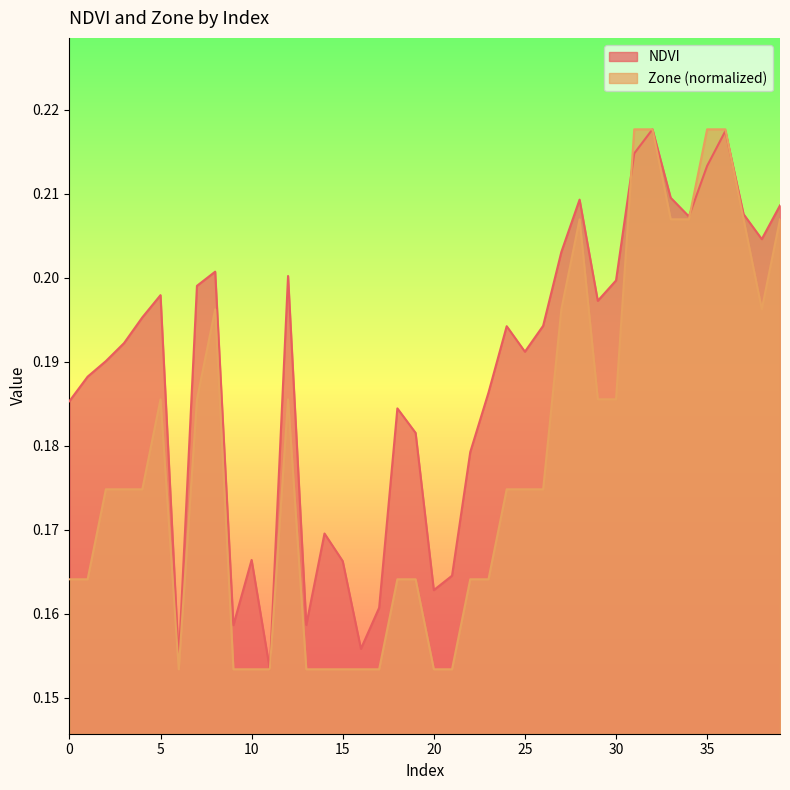

How many interior local valleys does the Zone series have?

2